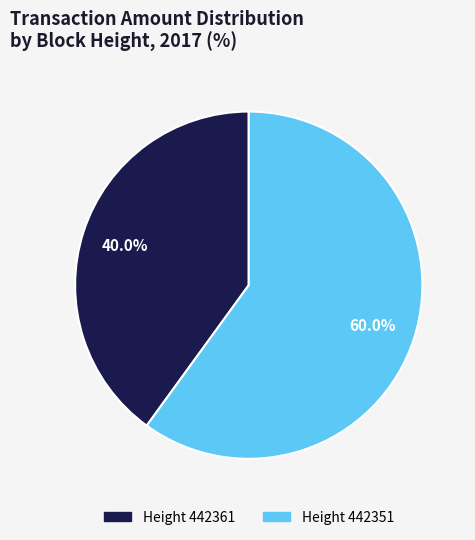

Does any single category account for the majority?

Yes